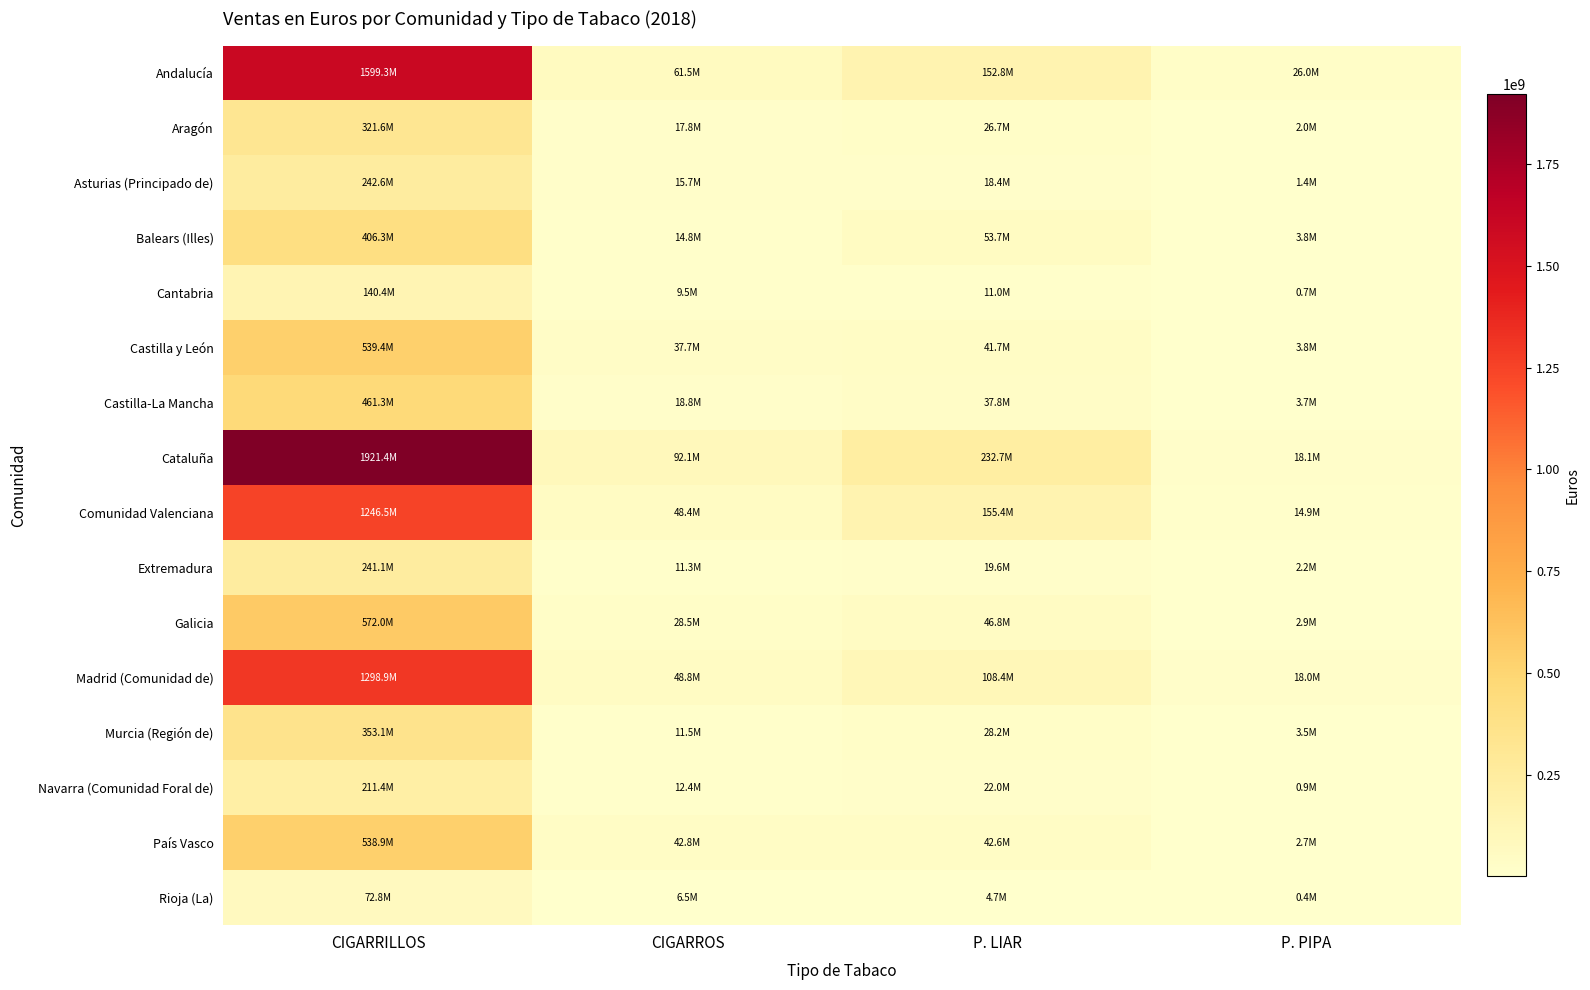

Which series has the widest spread of values?

Cataluña